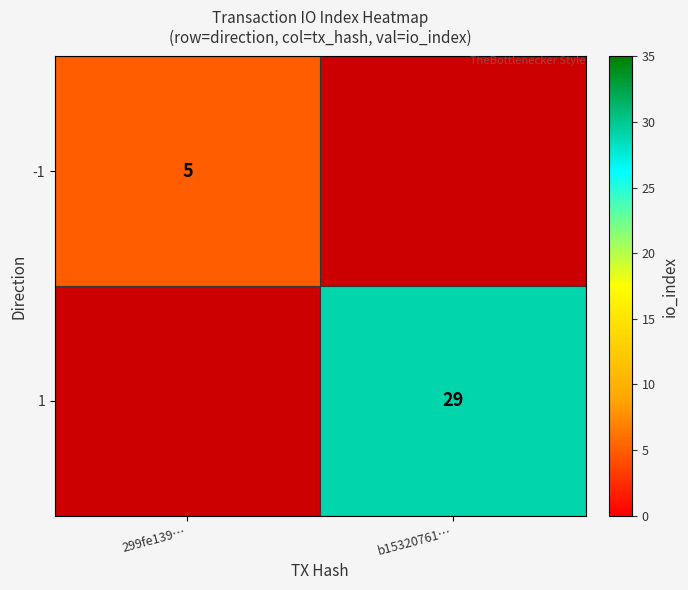

The value of -1 at 299fe139… is 1. True or false?

False